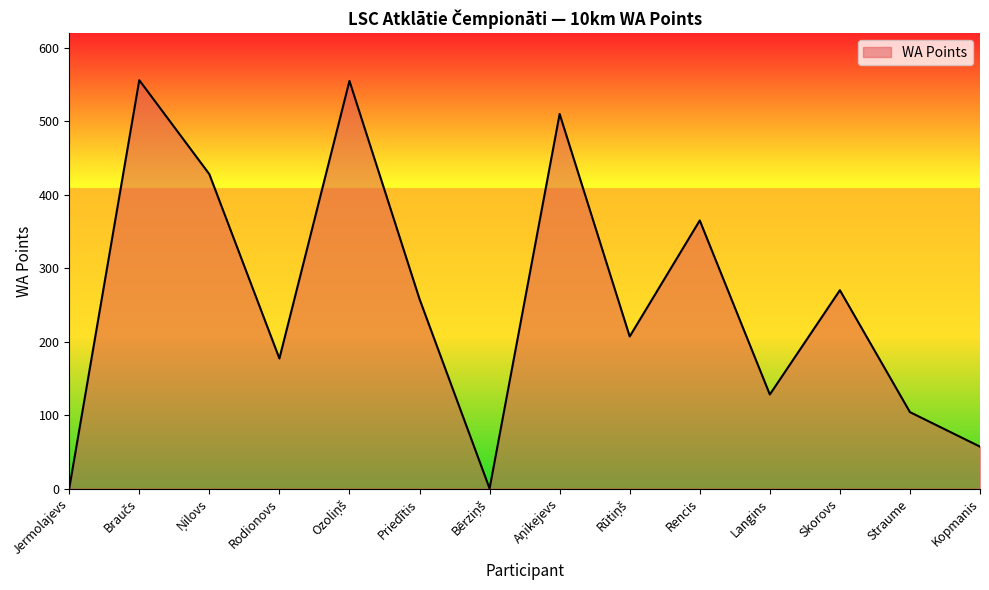

What is the difference between the maximum and minimum values?

556